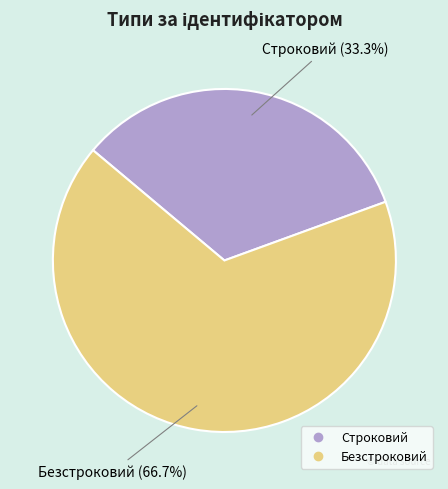

Is it true that Строковий is 20% of the pie?

False